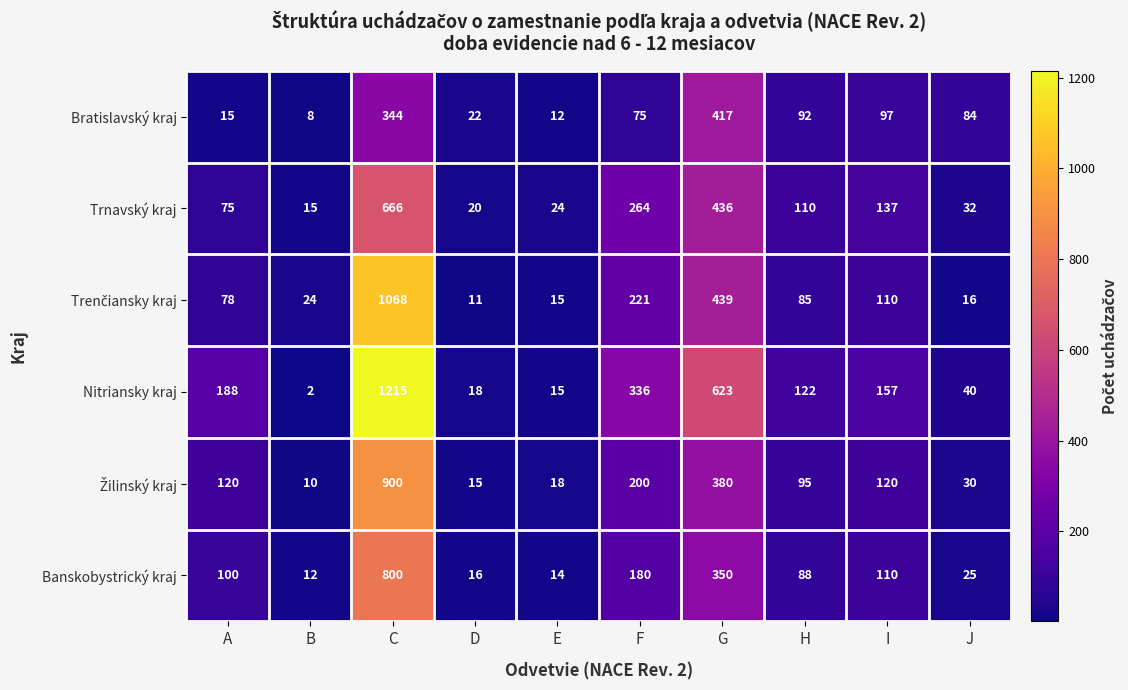

True or false: Nitriansky kraj has a value of 122 at H.

True